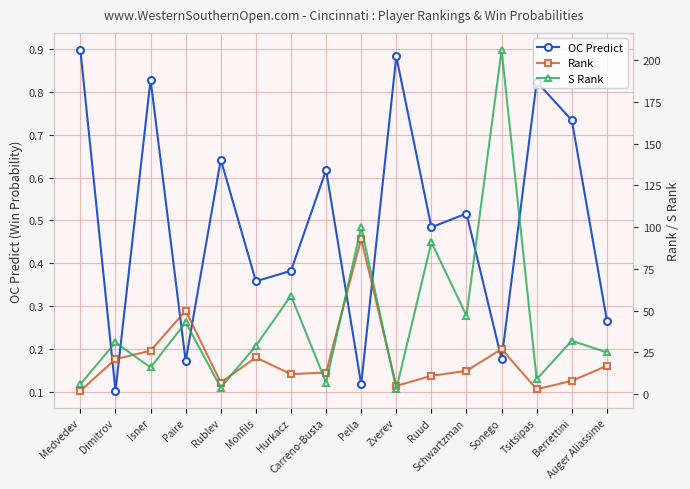

Is the value of OC Predict at Monfils greater than the value of S Rank at Isner?

No